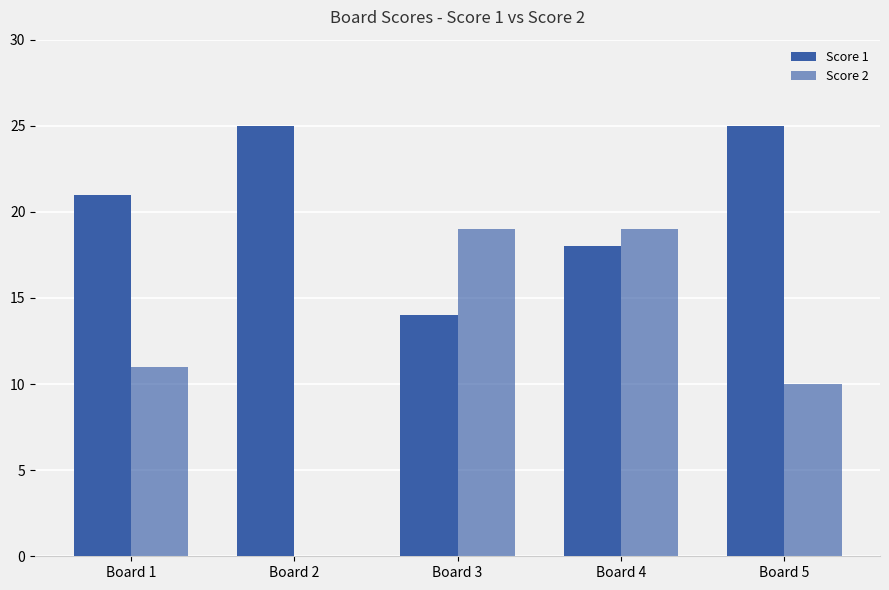

List the series in order of their overall mean, lowest first.

Score 2, Score 1